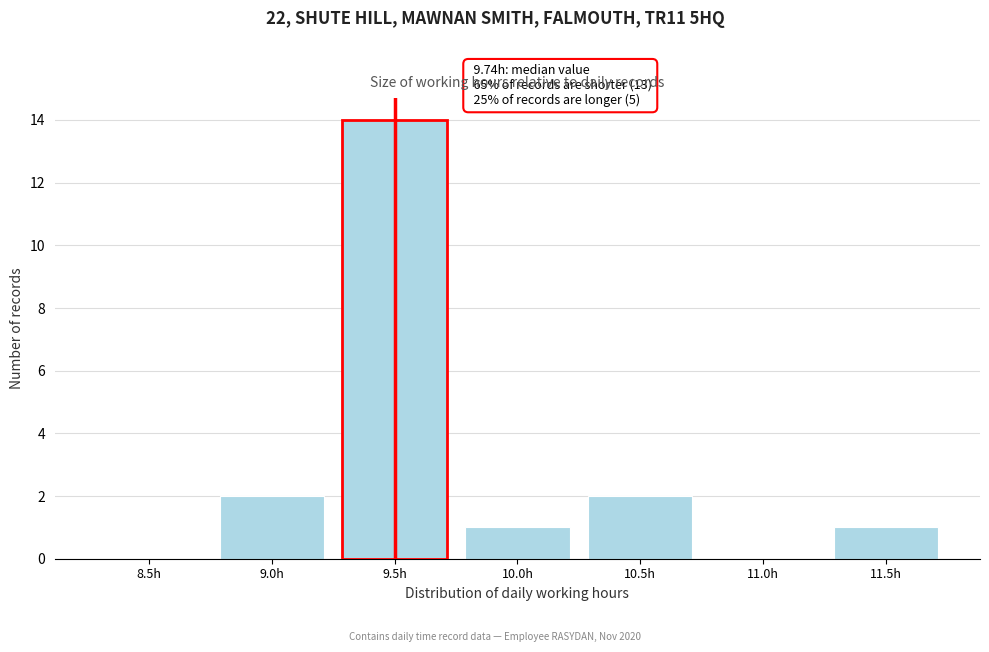

Reading left to right, extract all data points from this chart.

8.5h=0	9.0h=2	9.5h=14	10.0h=1	10.5h=2	11.0h=0	11.5h=1